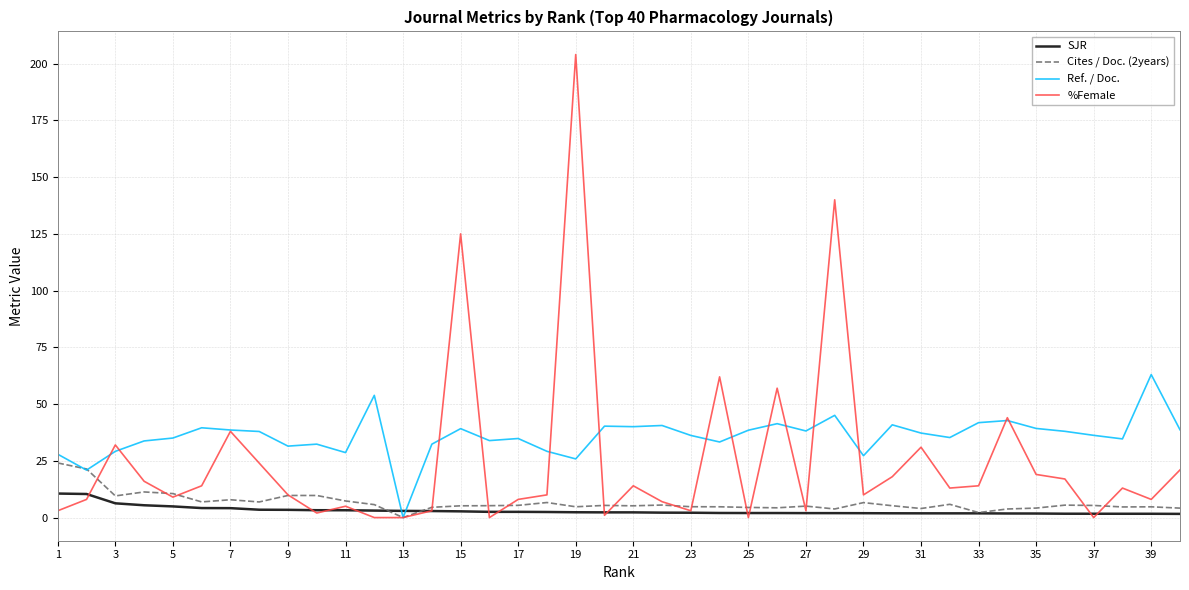

Which series has the largest range (max minus min)?

%Female